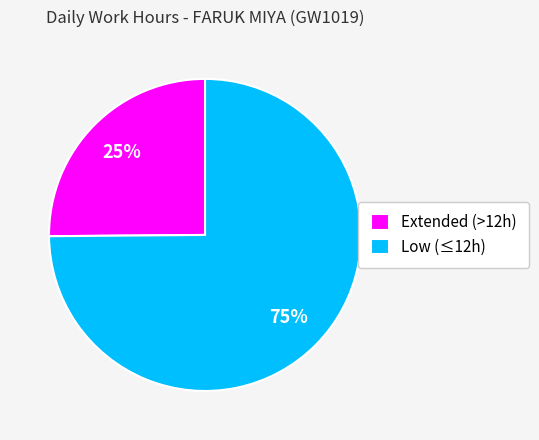

To the nearest percent, what is the average slice percentage?

50%